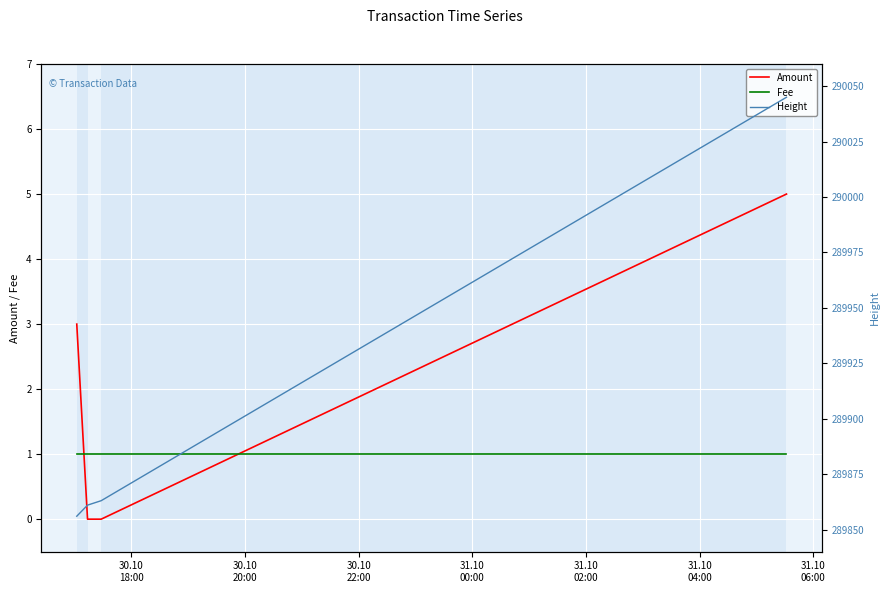

How many times do Amount and Fee cross each other?

2